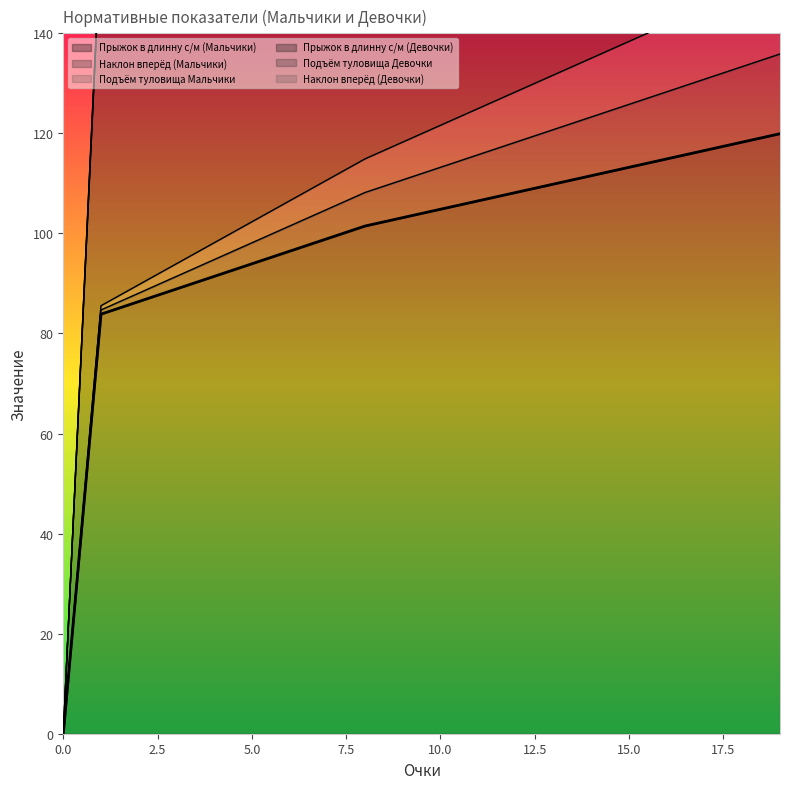

At which category is the sum across all series the highest?

19